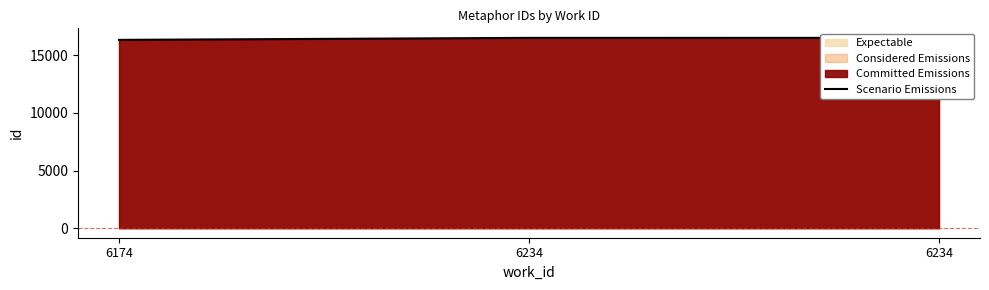

What is the smallest value displayed?

16343